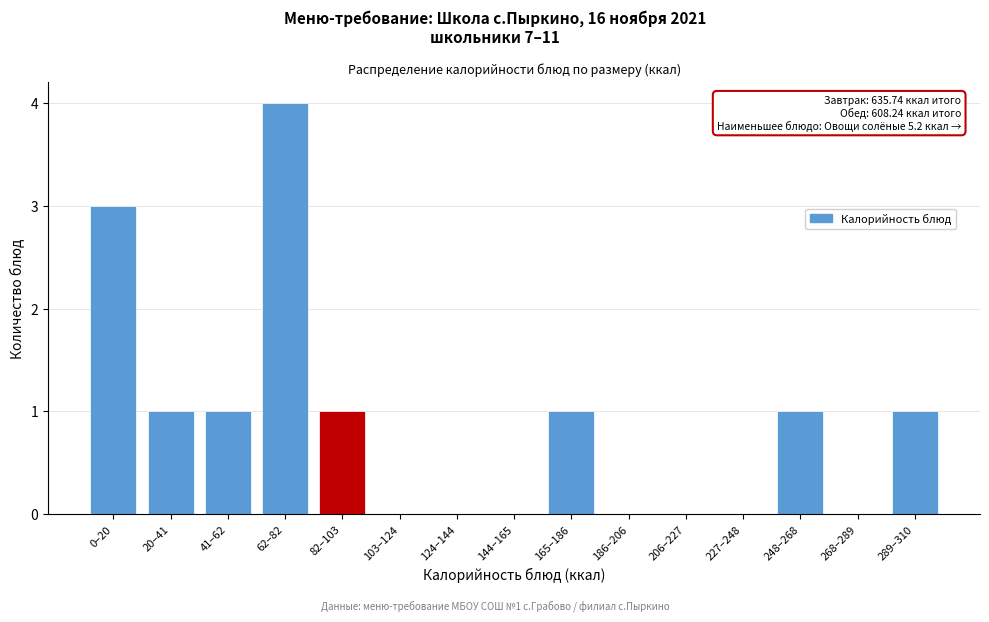

Reading left to right, extract all data points from this chart.

0–20=3	20–41=1	41–62=1	62–82=4	82–103=1	103–124=0	124–144=0	144–165=0	165–186=1	186–206=0	206–227=0	227–248=0	248–268=1	268–289=0	289–310=1